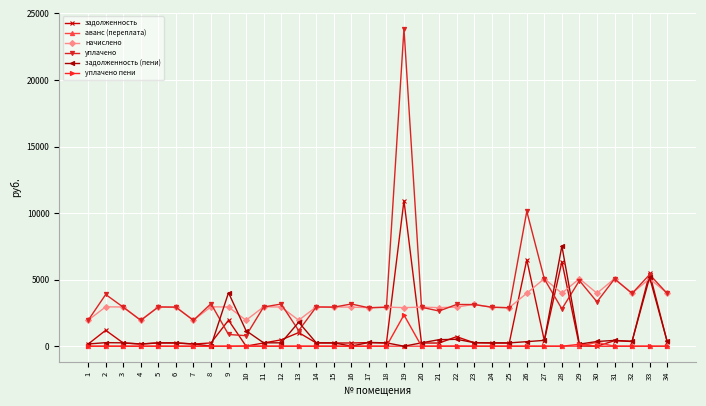

Rank the series by their maximum value, from lowest to highest.

аванс (переплата), уплачено пени, начислено, задолженность (пени), задолженность, уплачено